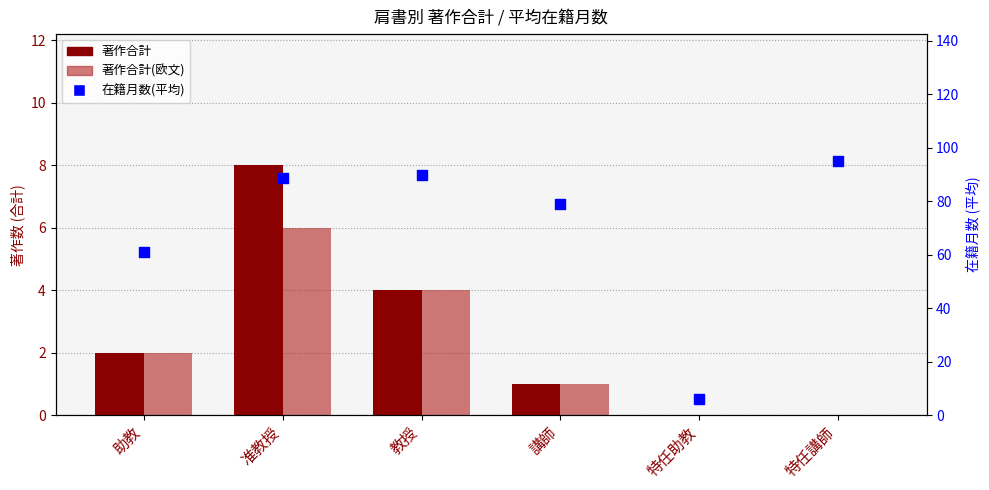

Which series has the largest Y range (max minus min)?

在籍月数(平均)